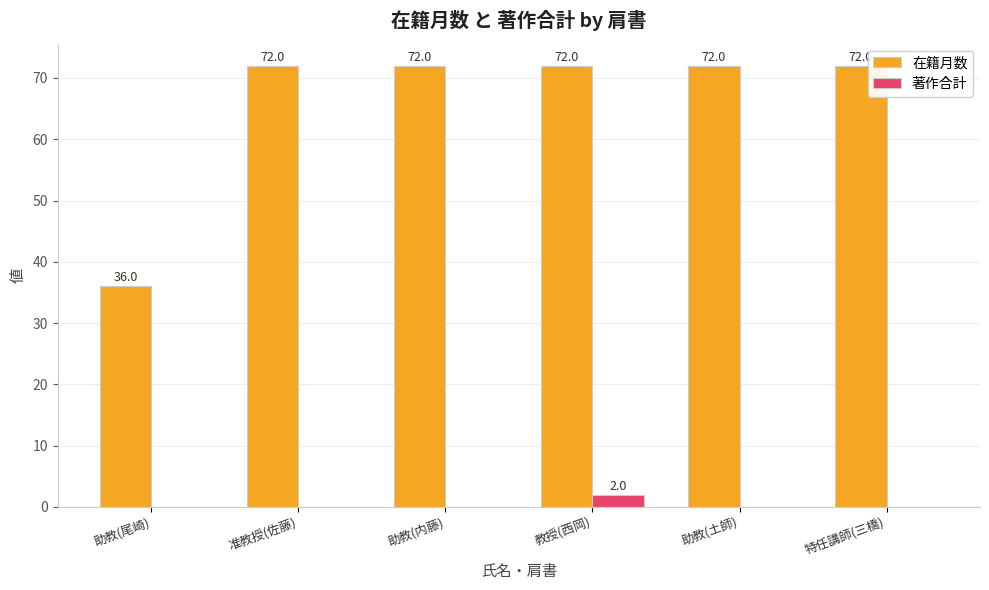

Where is 在籍月数 nearest to the value 54?

助教(尾崎)